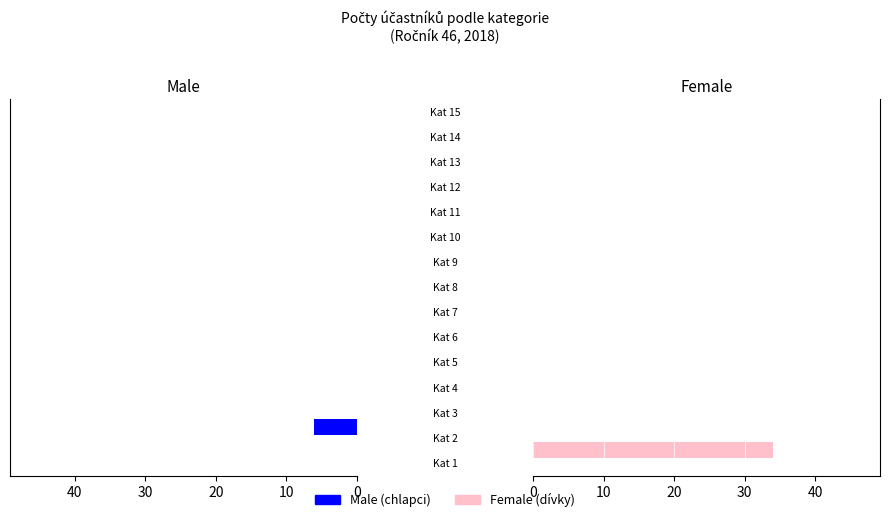

Between 40 and 50, which series saw the biggest shift?

Male